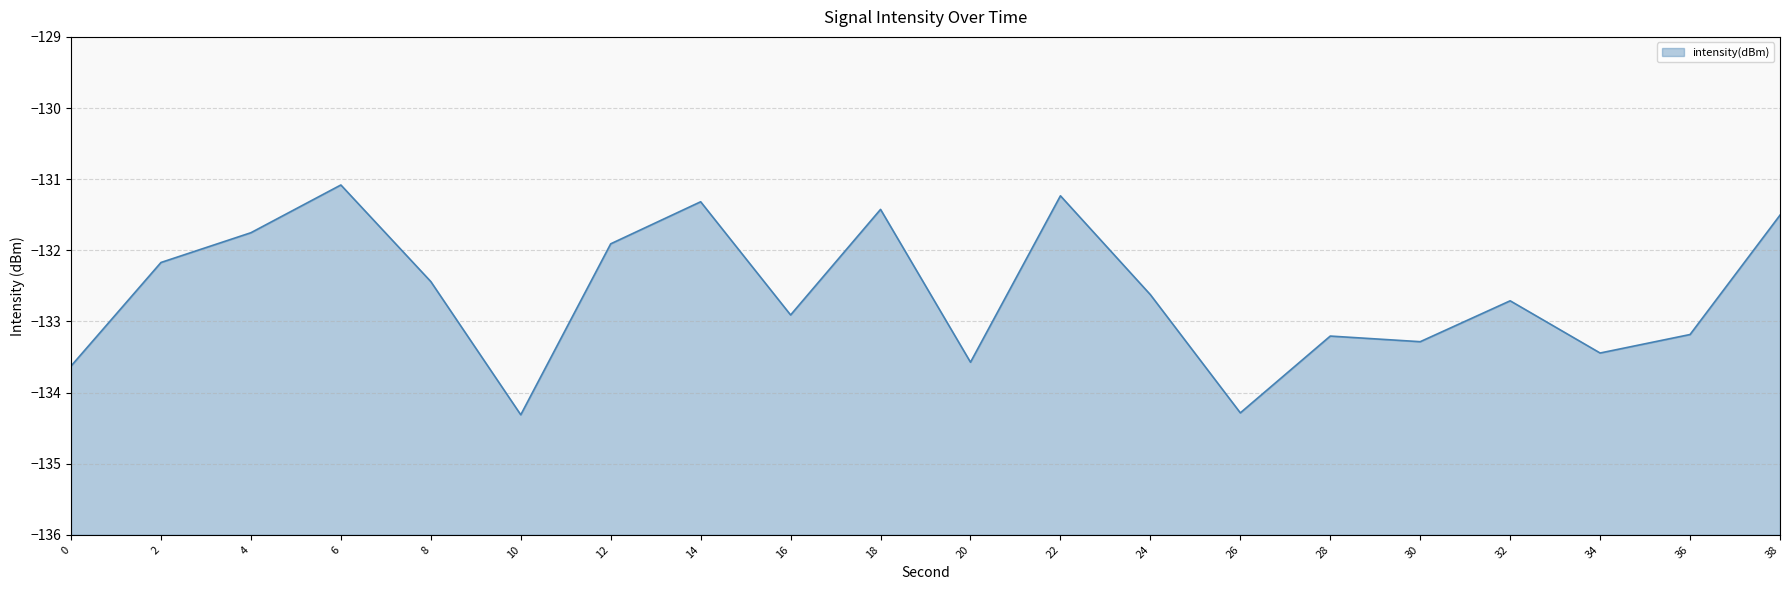

What is the change in value from 12 to 16?

-1.0